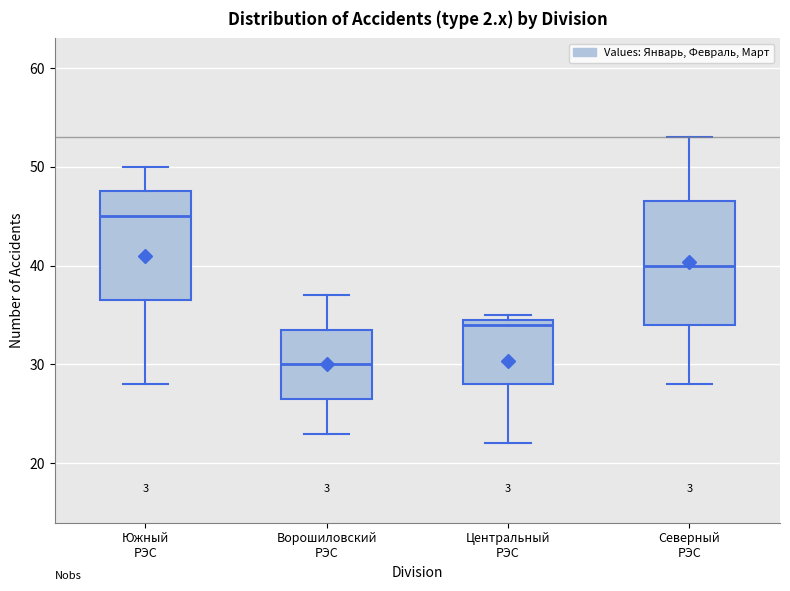

Reading left to right, transcribe this box plot: for each box, give where its median line is, the range the box spans, and where its two whiskers end, as read against the y-axis. The values are not printed on the chart, so give them approximately, as read against the axis.

Южный РЭС: median 45, box 37 to 48, whiskers 28 to 50
Ворошиловский РЭС: median 30, box 27 to 34, whiskers 23 to 37
Центральный РЭС: median 34, box 28 to 35, whiskers 22 to 35 (just above the box's upper edge)
Северный РЭС: median 40, box 34 to 47, whiskers 28 to 53